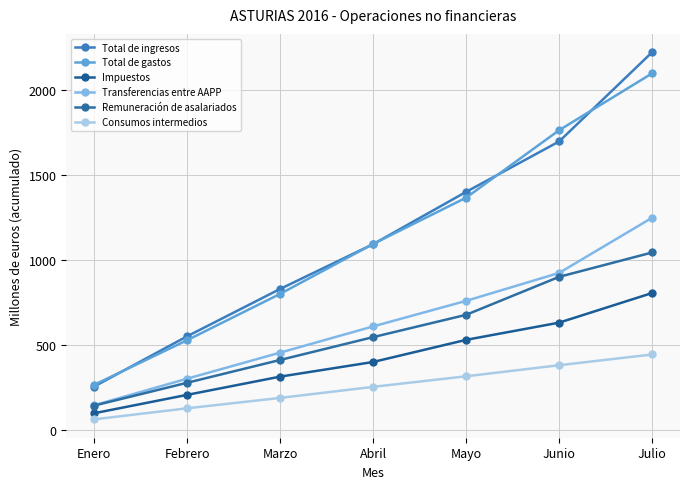

What is the difference between the maximum and minimum values in the Remuneración de asalariados series?

899